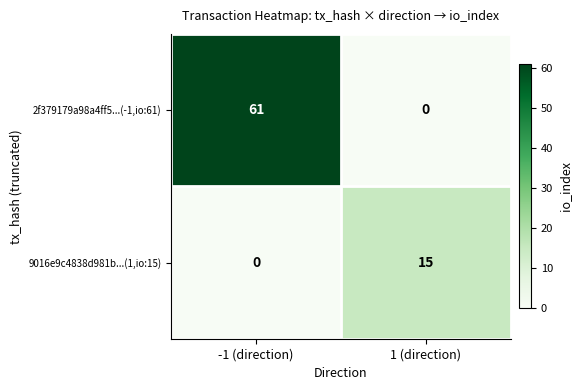

How many series are shown in this chart?

2